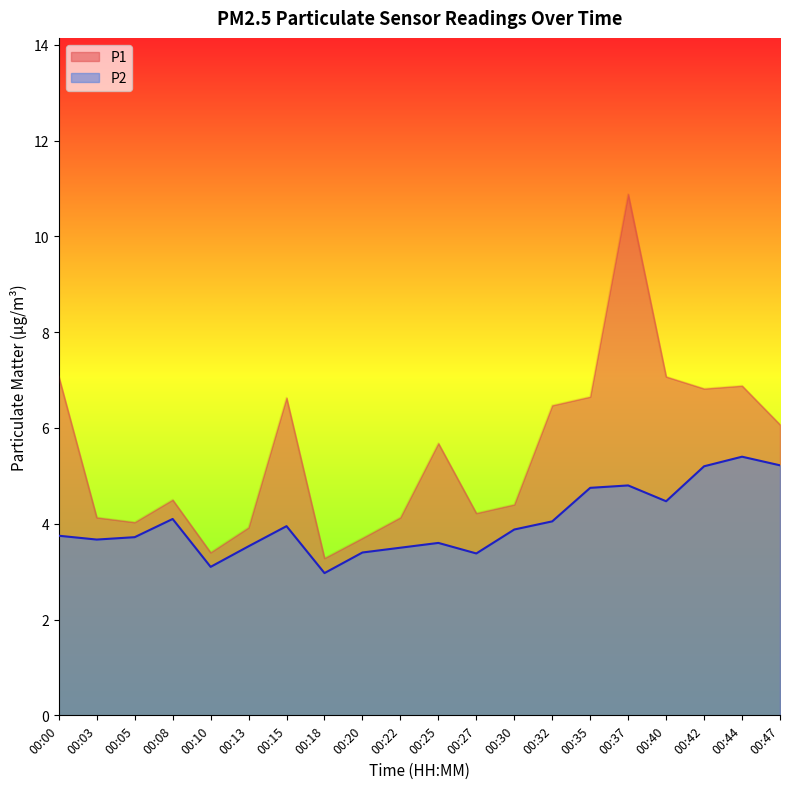

What is the average value of the P2 series?

4.0